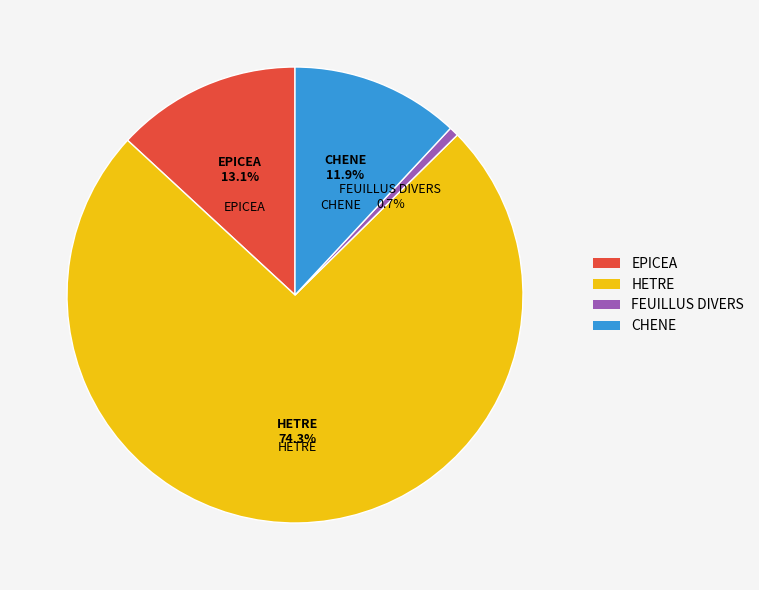

How many slices are in this pie chart?

4